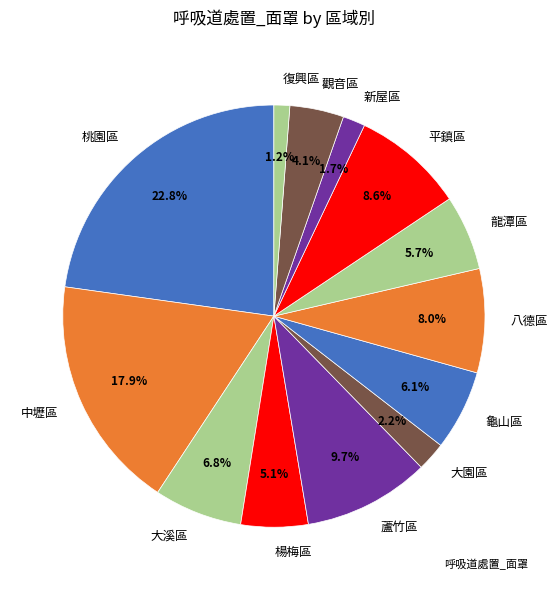

Is it true that 蘆竹區 is 10% of the pie?

True